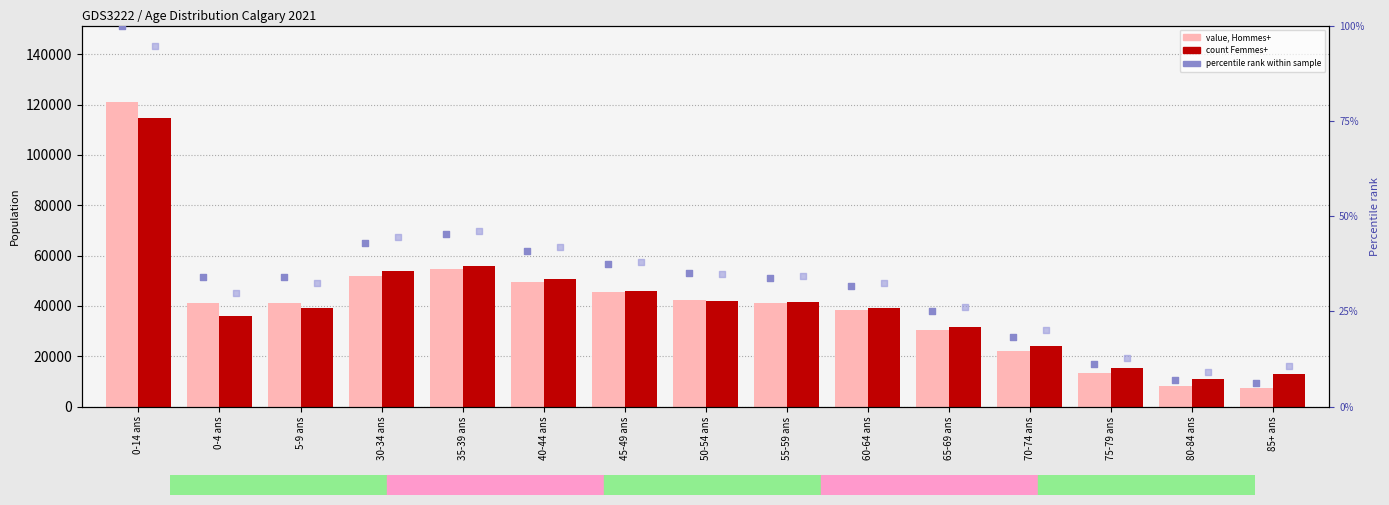

At how many categories does at least one series exceed 24748?

11